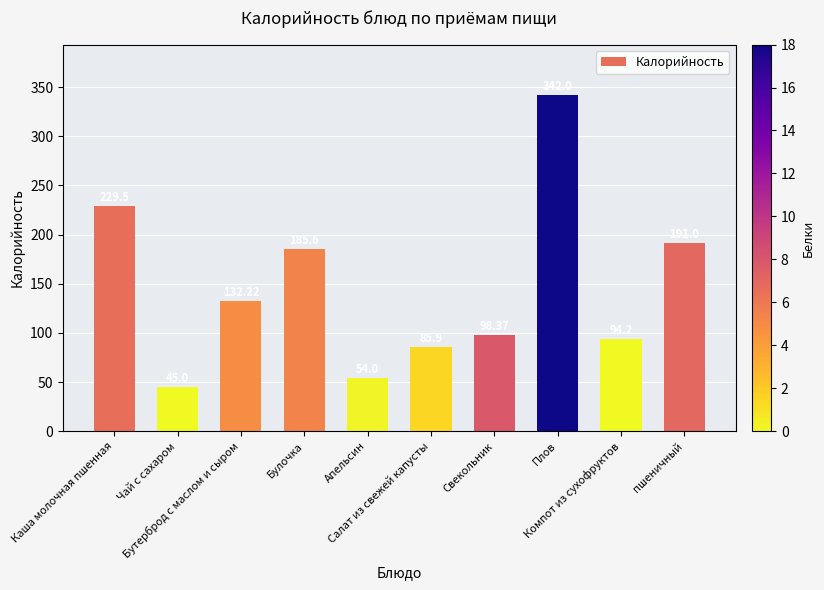

Is it true that the value at Бутерброд с маслом и сыром is 132.2?

True